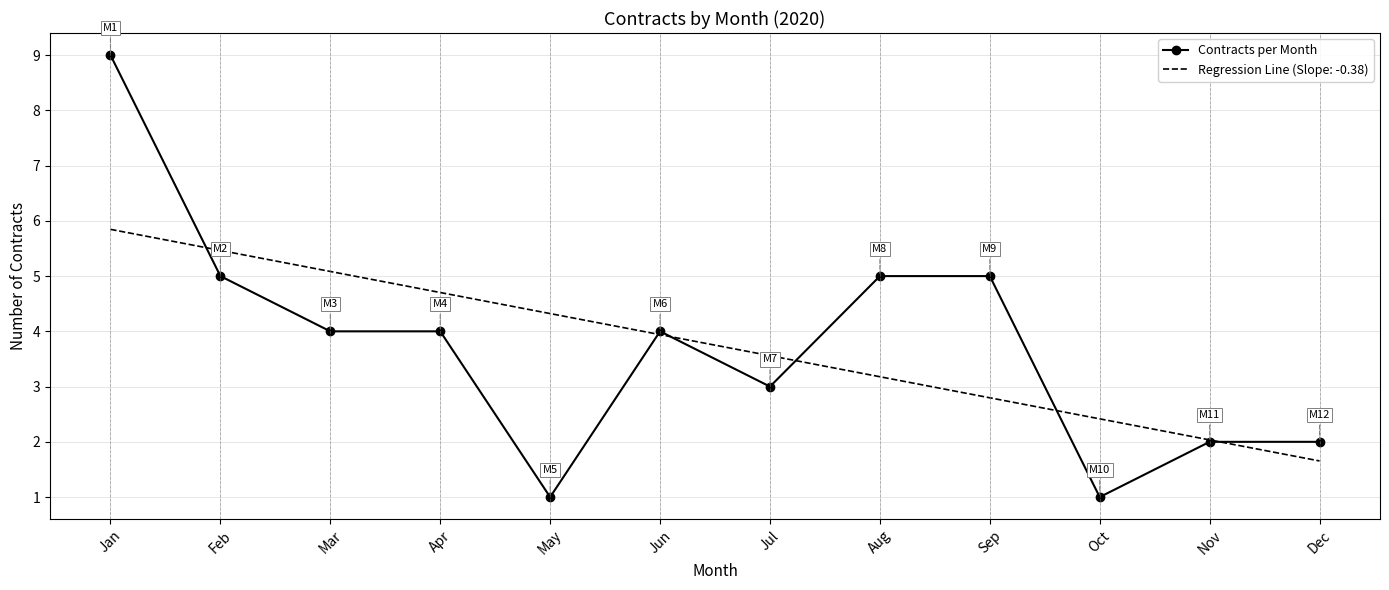

List the series in order of their peak value, highest first.

Contracts per Month, Regression Line (Slope: -0.38)